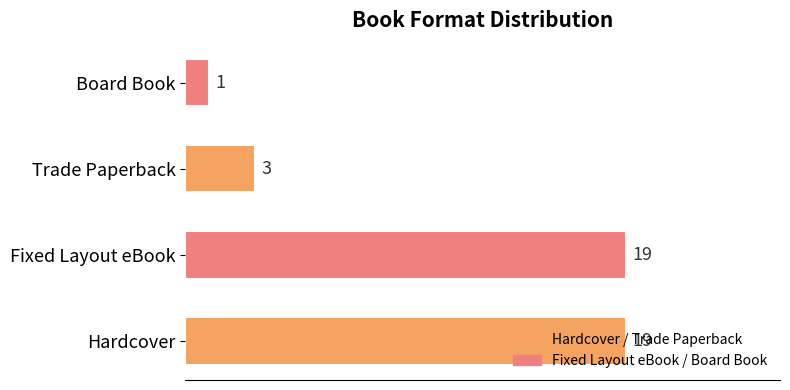

Is it true that the value at Fixed Layout eBook is 19?

True